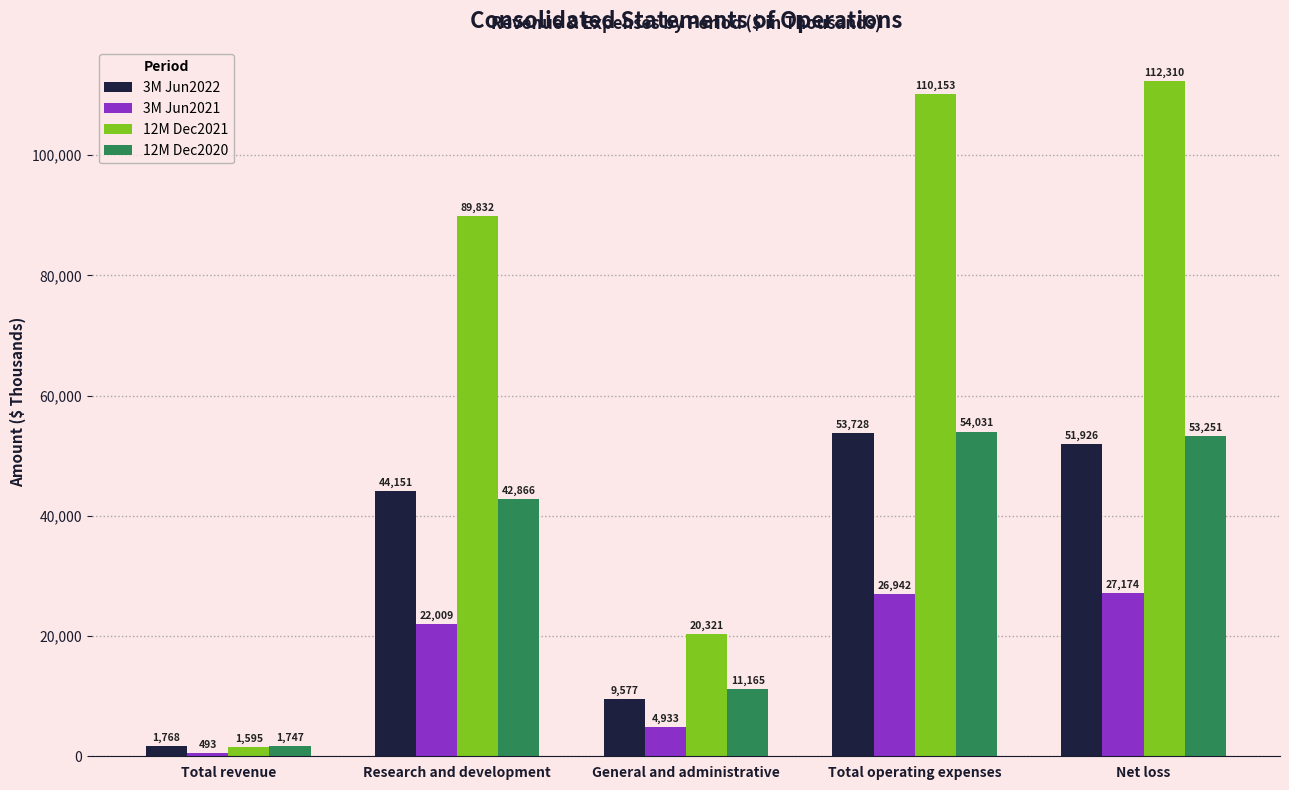

Reading right to left, list all the values displayed in this chart.

3M Jun2022: Net loss=51926	Total operating expenses=53728	General and administrative=9577	Research and development=44151	Total revenue=1768
3M Jun2021: Net loss=27174	Total operating expenses=26942	General and administrative=4933	Research and development=22009	Total revenue=493
12M Dec2021: Net loss=112310	Total operating expenses=110153	General and administrative=20321	Research and development=89832	Total revenue=1595
12M Dec2020: Net loss=53251	Total operating expenses=54031	General and administrative=11165	Research and development=42866	Total revenue=1747